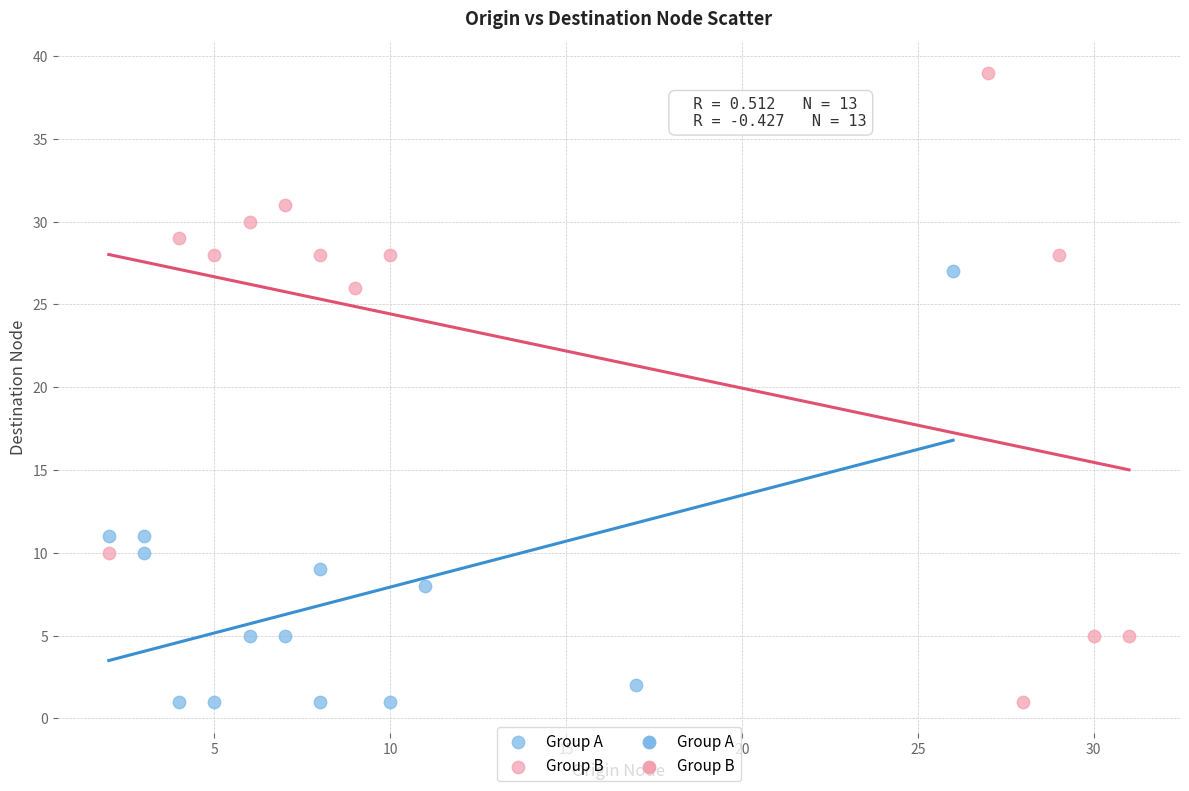

Which series has the widest spread of Y values?

Group B